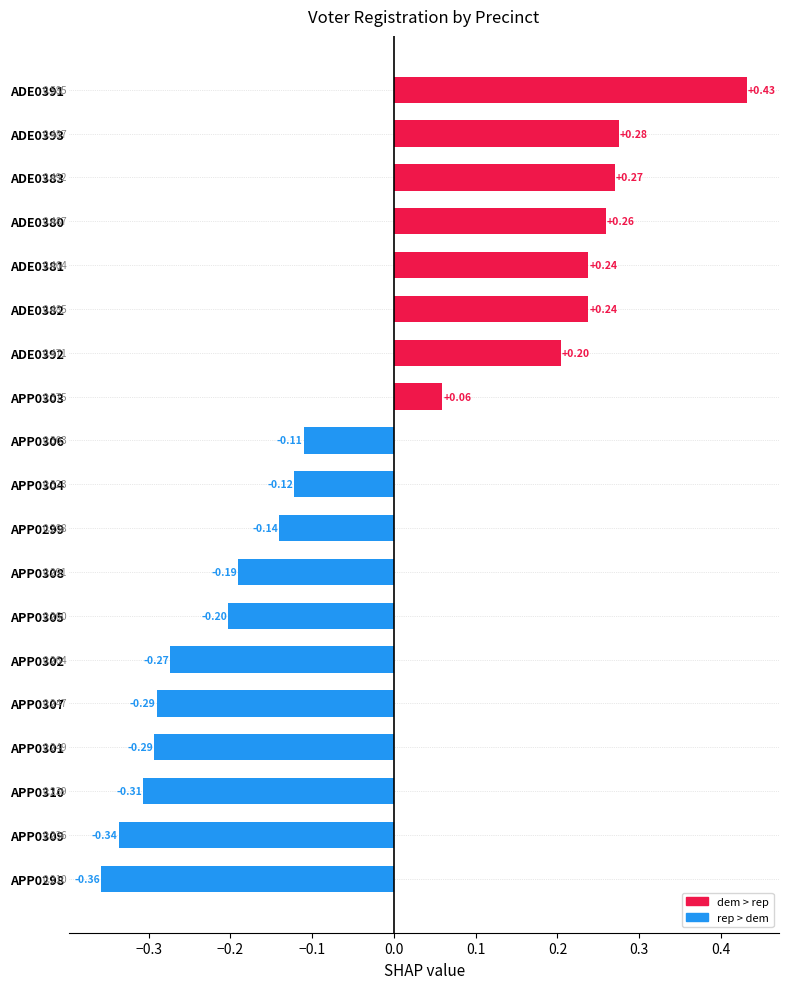

What is the minimum value shown in the chart?

-0.4